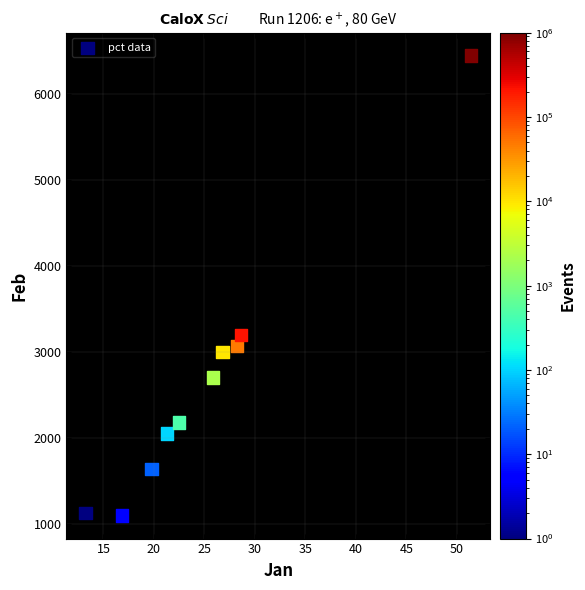

What is the range of Y values (max minus min)?

5349.0